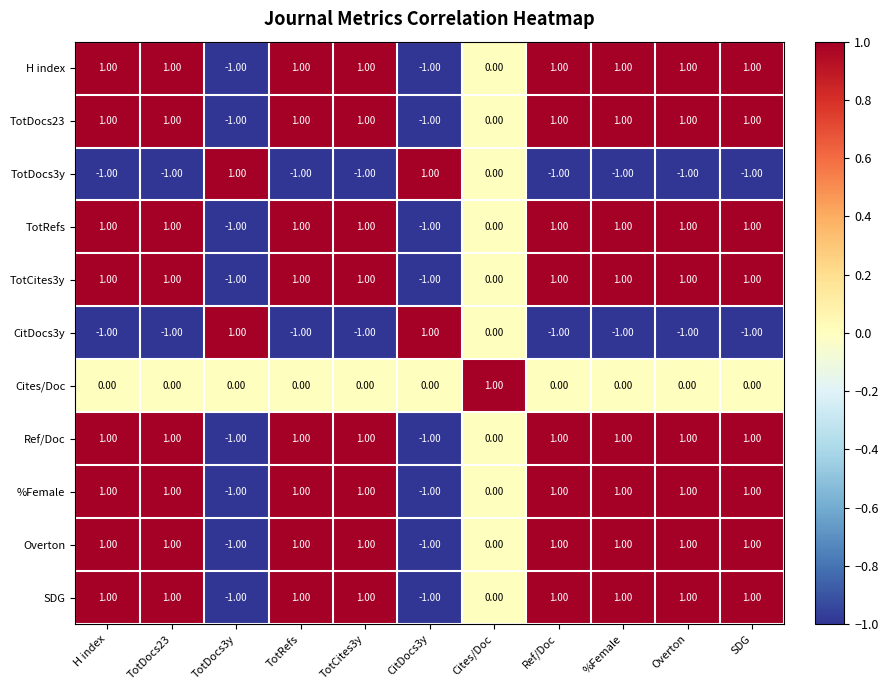

Count the number of categories in the chart.

11